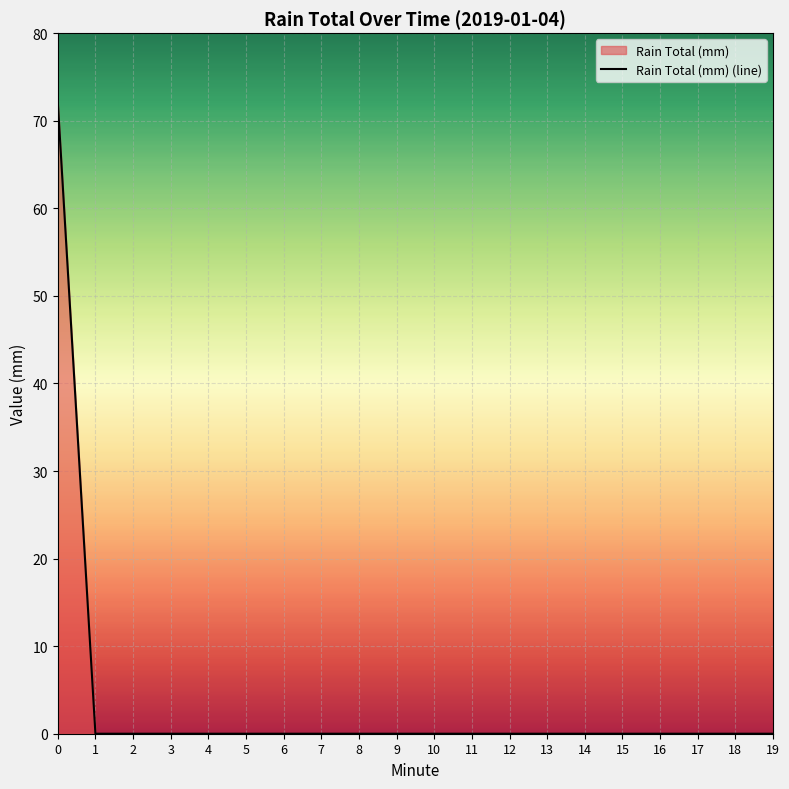

Rank the categories by value from lowest to highest.

1, 2, 3, 4, 5, 6, 7, 8, 9, 10, 11, 12, 13, 14, 15, 16, 17, 18, 19, 0